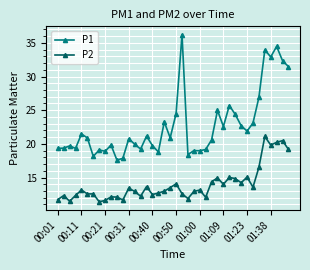

What is the sum of all P1 values?

909.6